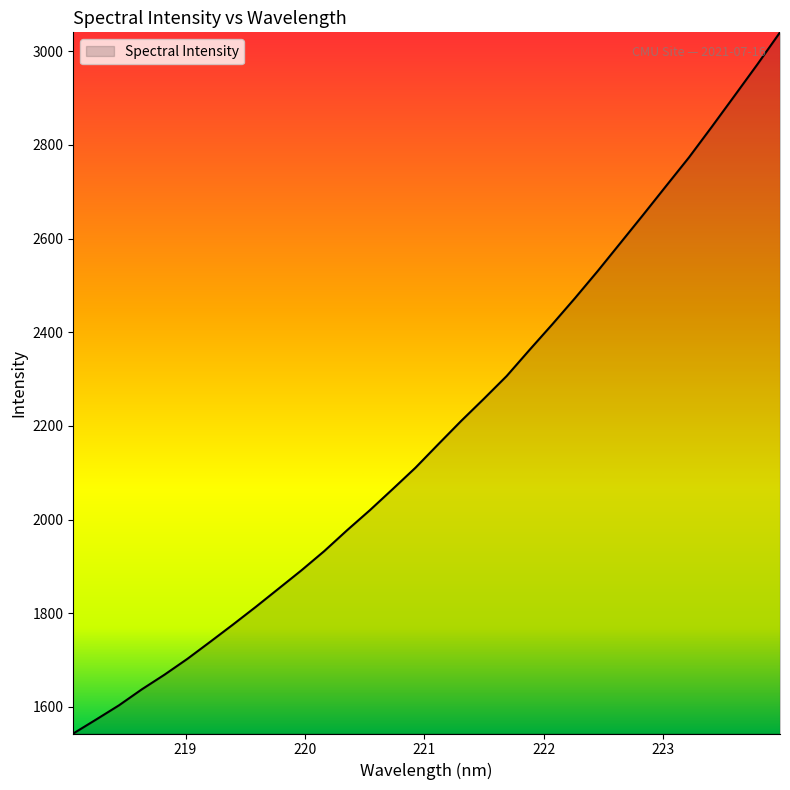

How many lines are shown in the chart?

1